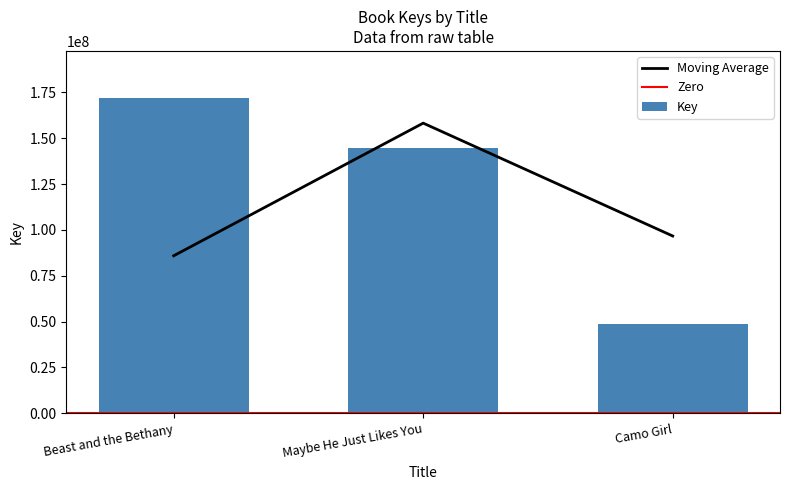

What is the change in value from Beast and the Bethany to Maybe He Just Likes You?

-27172987